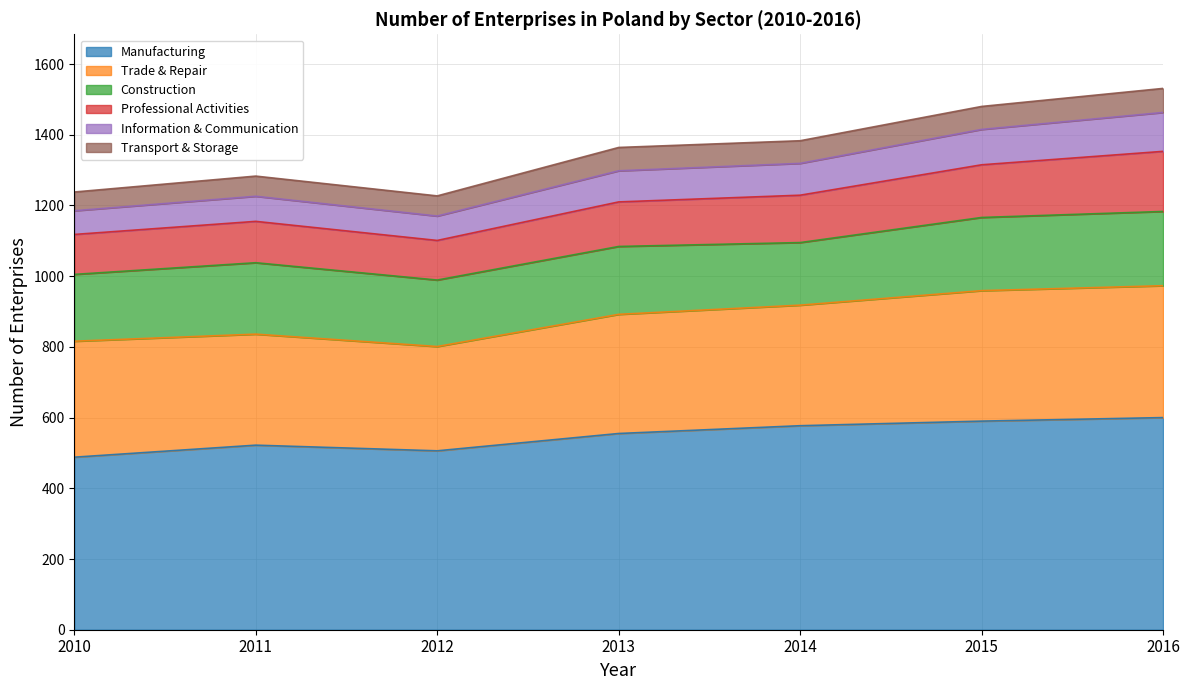

What is the difference between the highest and lowest values at 2011?

465